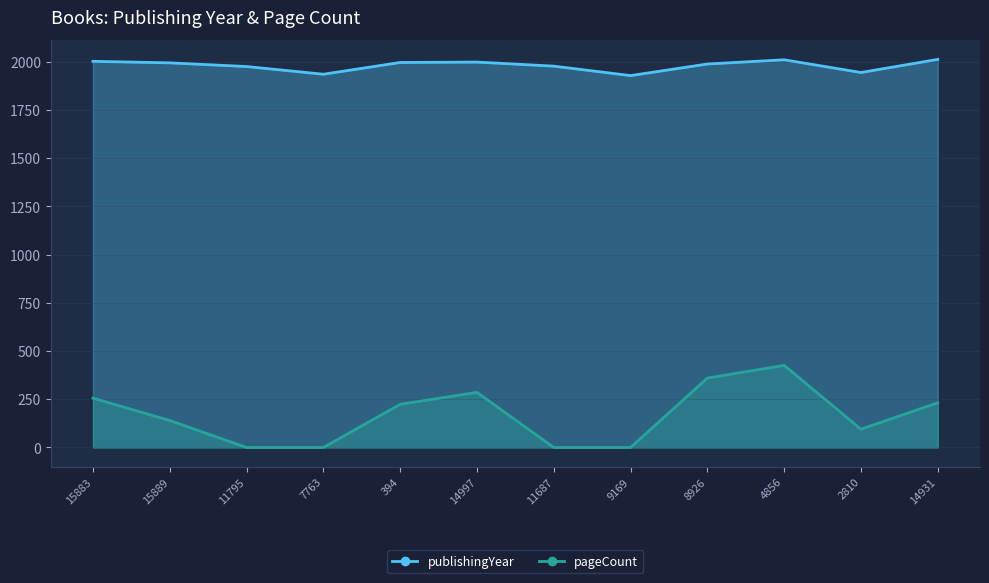

What is the value of the publishingYear point at the 4th from the left?

1936